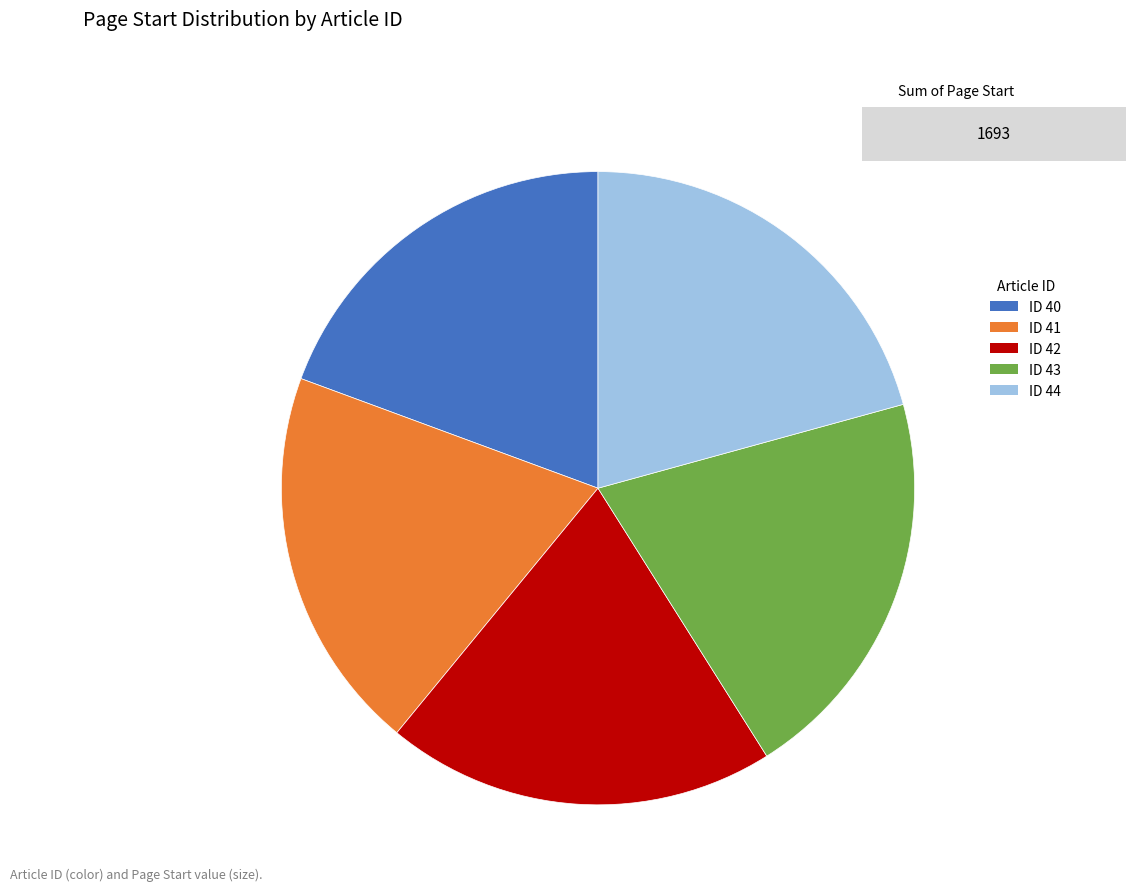

Is there a majority slice in this chart?

No